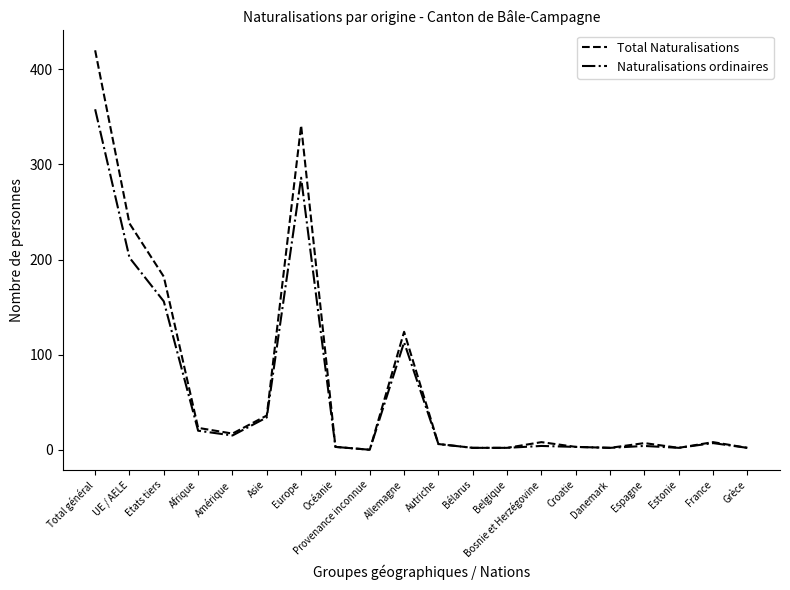

True or false: Total Naturalisations has a value of 17 at Amérique.

True